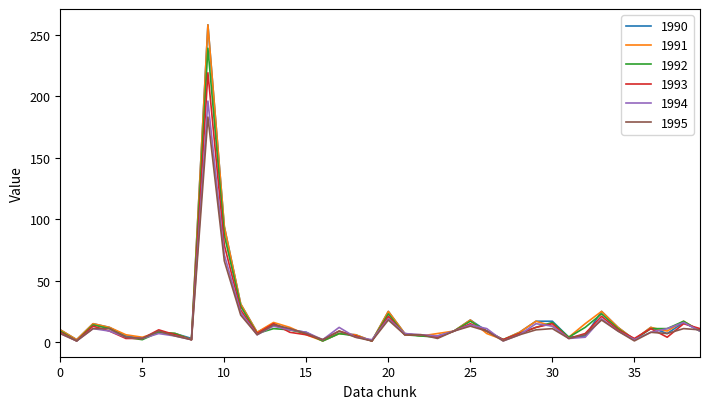

What is the greatest value displayed?

258